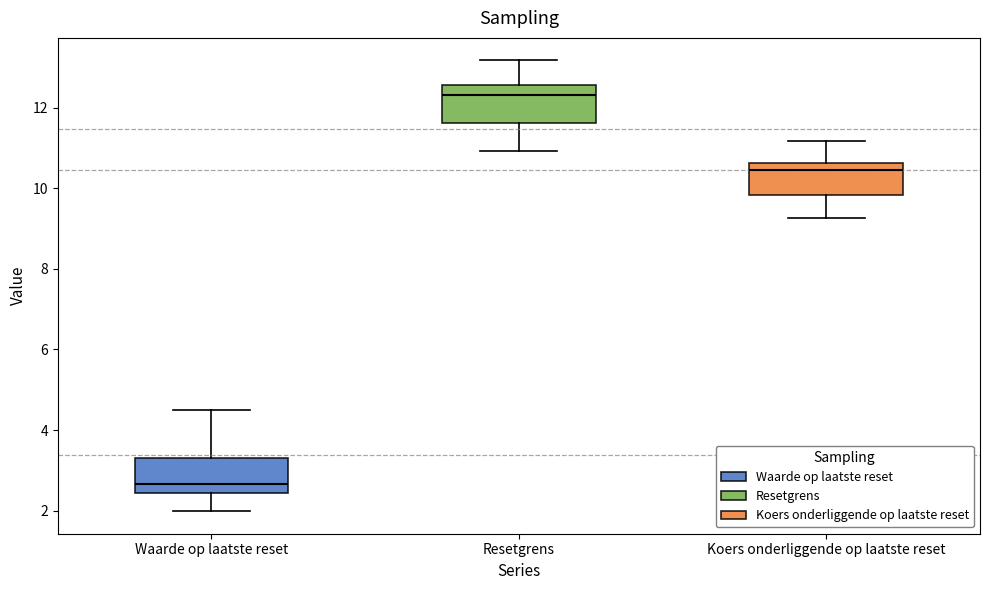

Reading left to right, read every box against the y-axis: the position of its median line, the range the box covers, and the ends of its whiskers. The values are not printed on the chart, so give them approximately, as read against the axis.

Waarde op laatste reset: median 2.6, box 2.4 to 3.4, whiskers 2.0 to 4.4
Resetgrens: median 12.4, box 11.6 to 12.6, whiskers 11.0 to 13.2
Koers onderliggende op laatste reset: median 10.4, box 9.8 to 10.6, whiskers 9.2 to 11.2